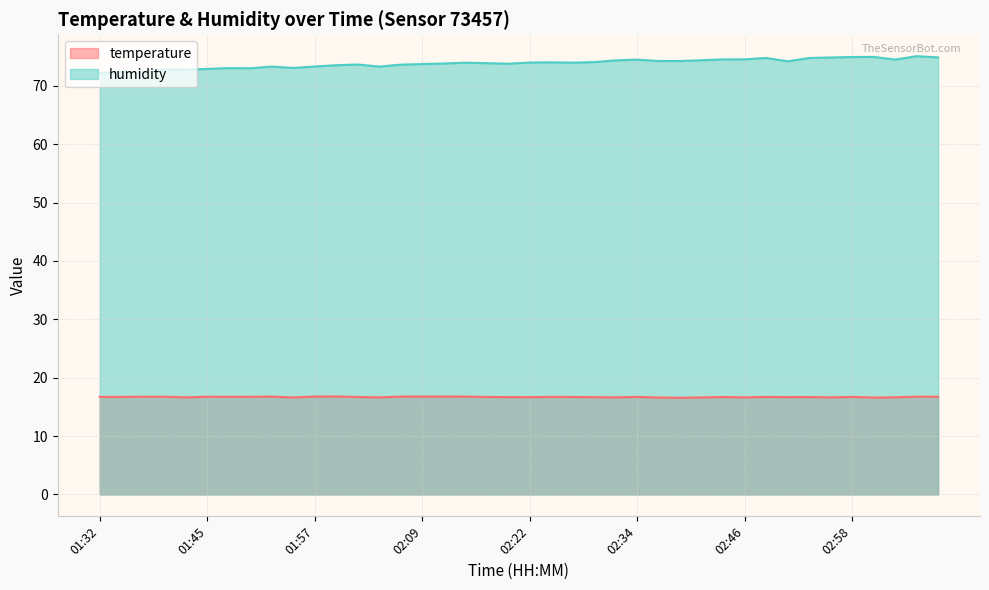

Reading left to right, what are all the values shown in this chart?

temperature: 01:32=16.7	01:34=16.7	01:37=16.7	01:40=16.7	01:42=16.6	01:45=16.7	01:47=16.7	01:50=16.7	01:52=16.8	01:55=16.6	01:57=16.8	02:00=16.8	02:02=16.7	02:05=16.6	02:07=16.8	02:09=16.8	02:12=16.8	02:14=16.8	02:17=16.7	02:19=16.7	02:22=16.7	02:24=16.7	02:27=16.7	02:29=16.7	02:31=16.6	02:34=16.7	02:36=16.6	02:39=16.6	02:41=16.6	02:44=16.7	02:46=16.6	02:49=16.7	02:51=16.7	02:53=16.7	02:56=16.6	02:58=16.7	03:01=16.6	03:03=16.6	03:06=16.8	03:08=16.7
humidity: 01:32=72.2	01:34=72.4	01:37=72.3	01:40=72.8	01:42=72.8	01:45=72.9	01:47=73.0	01:50=73.0	01:52=73.3	01:55=73.1	01:57=73.3	02:00=73.5	02:02=73.7	02:05=73.3	02:07=73.6	02:09=73.7	02:12=73.8	02:14=74.0	02:17=73.9	02:19=73.8	02:22=74.0	02:24=74.0	02:27=74.0	02:29=74.1	02:31=74.4	02:34=74.5	02:36=74.3	02:39=74.3	02:41=74.4	02:44=74.5	02:46=74.5	02:49=74.8	02:51=74.2	02:53=74.8	02:56=74.9	02:58=75.0	03:01=75.0	03:03=74.5	03:06=75.1	03:08=74.9